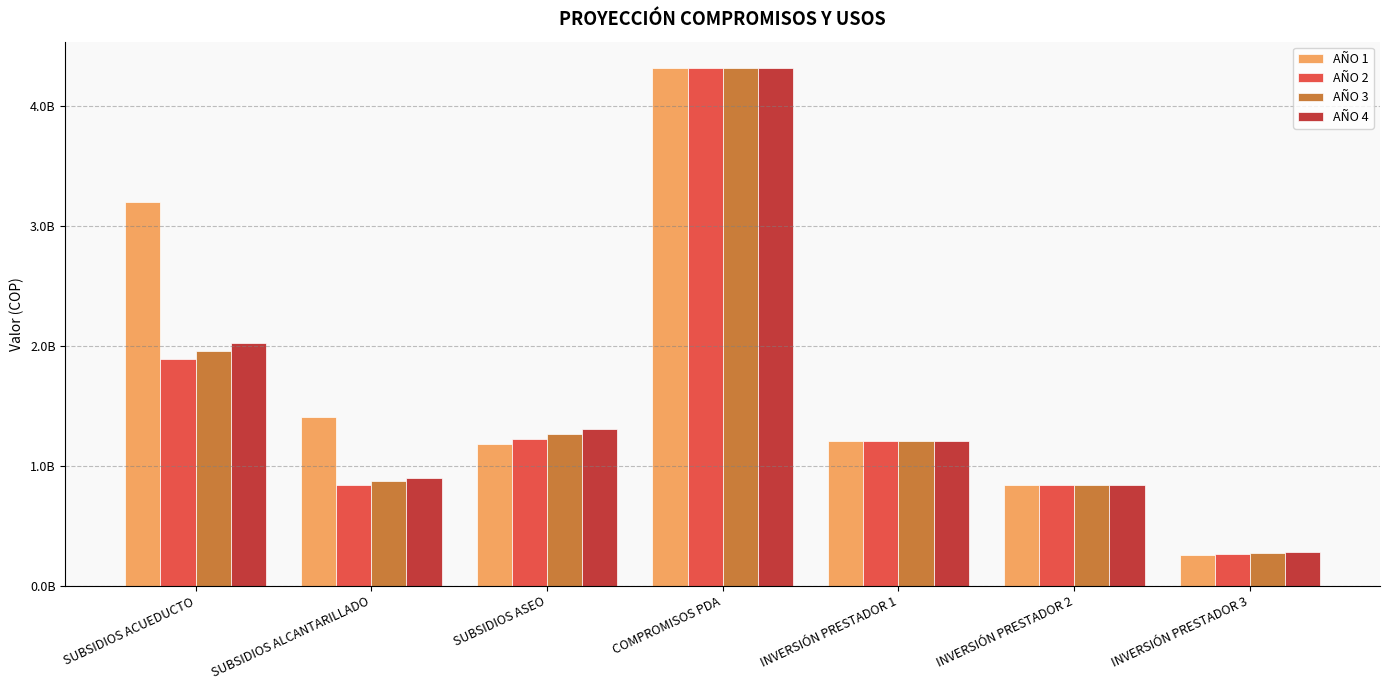

Are the bars horizontal?

No